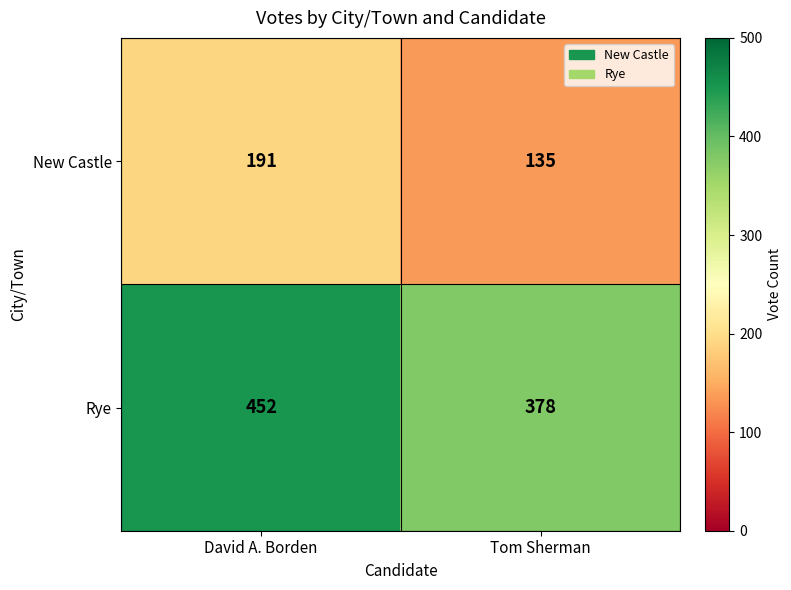

What is the difference between the New Castle values at Tom Sherman and David A. Borden?

56